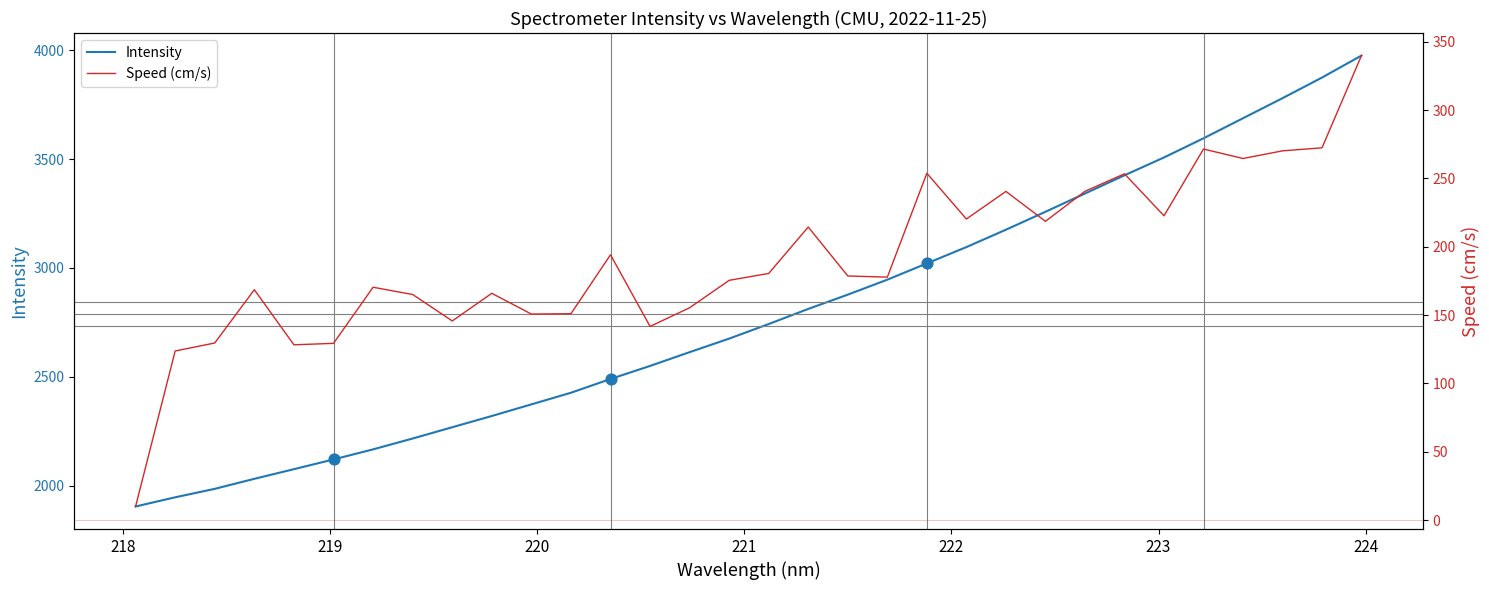

Which series contains the highest Y value?

Intensity